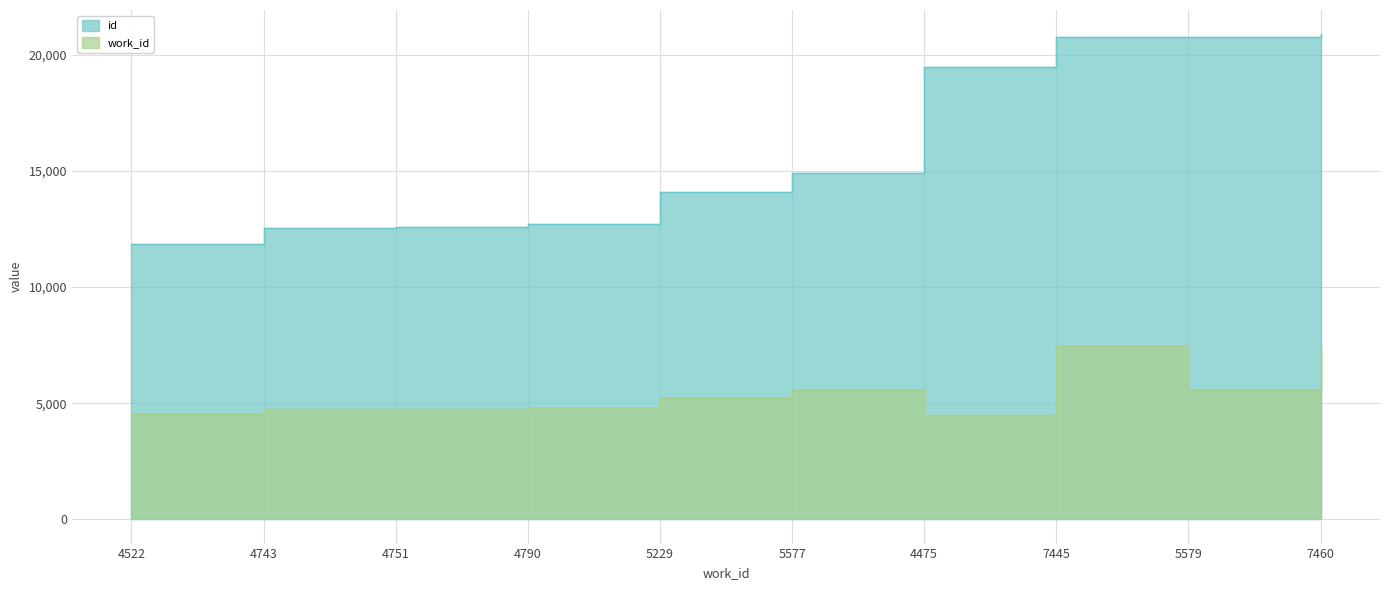

Count the number of categories in the chart.

10